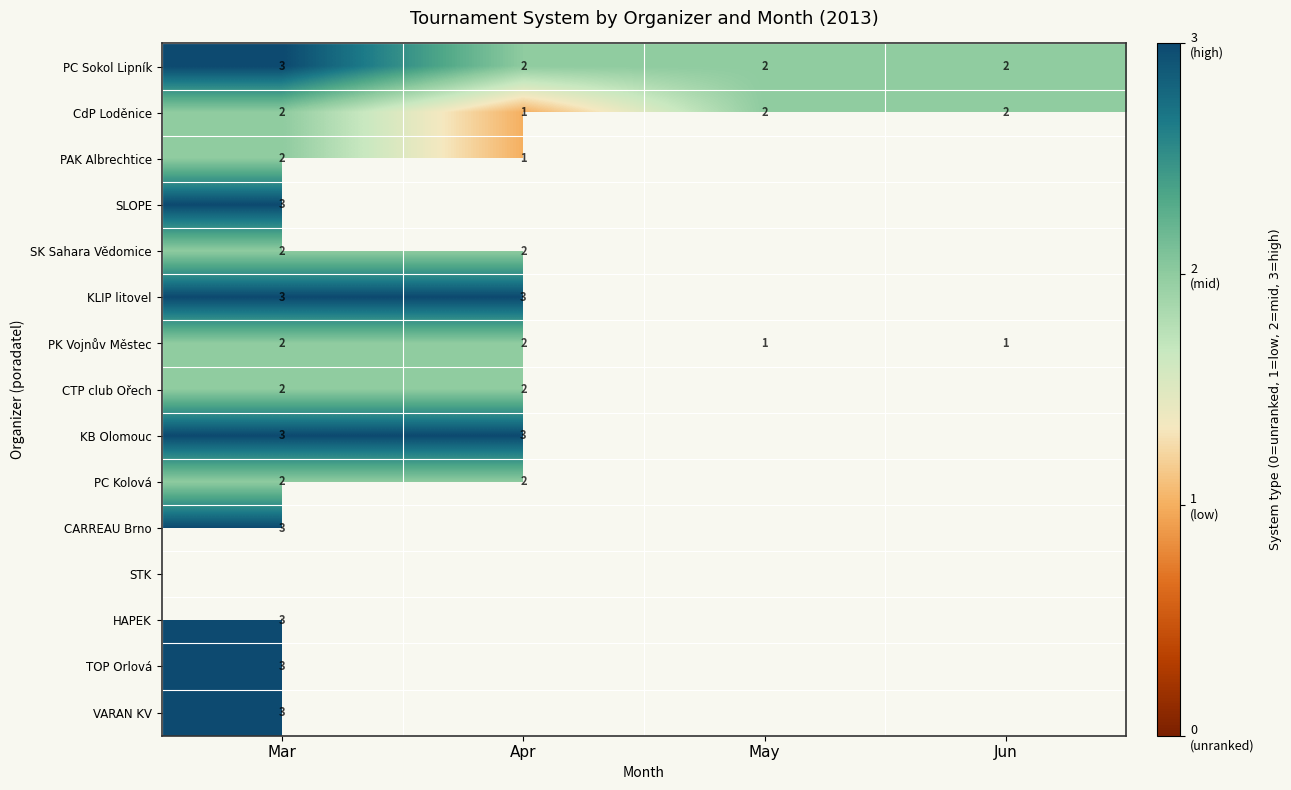

What is the spread (max minus min) of values at Mar?

1.0